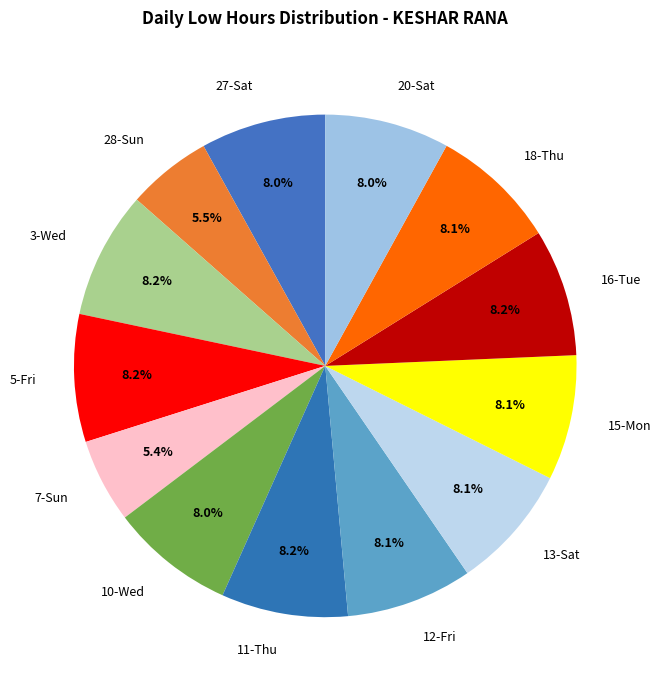

How many slices are in this pie chart?

13